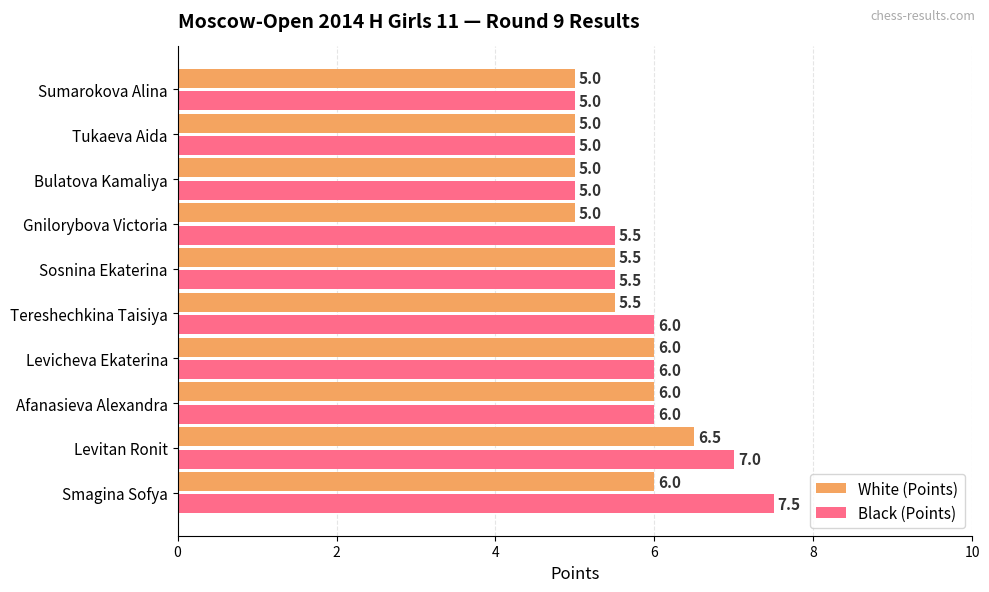

True or false: White (Points) has a value of 1.6 at Tereshechkina Taisiya.

False